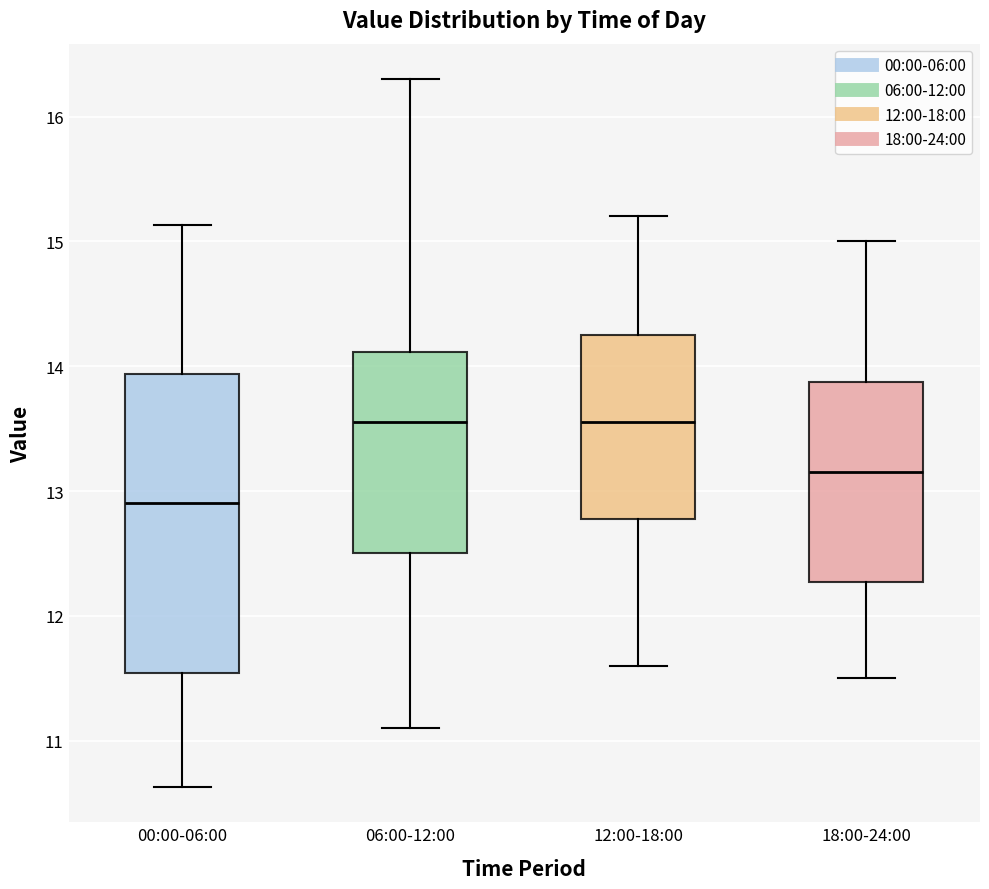

Which box has the lowest median line?

00:00-06:00